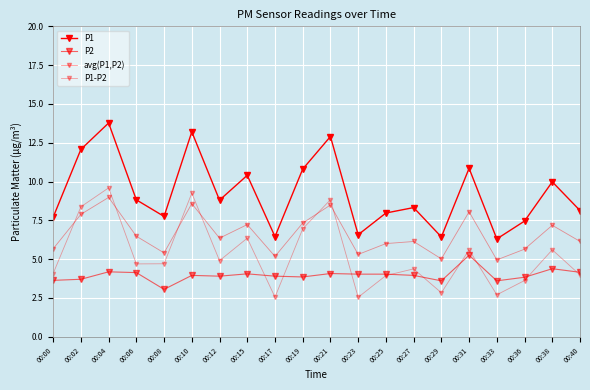

What is the value of the P1 point at the 2nd from the left?

12.1